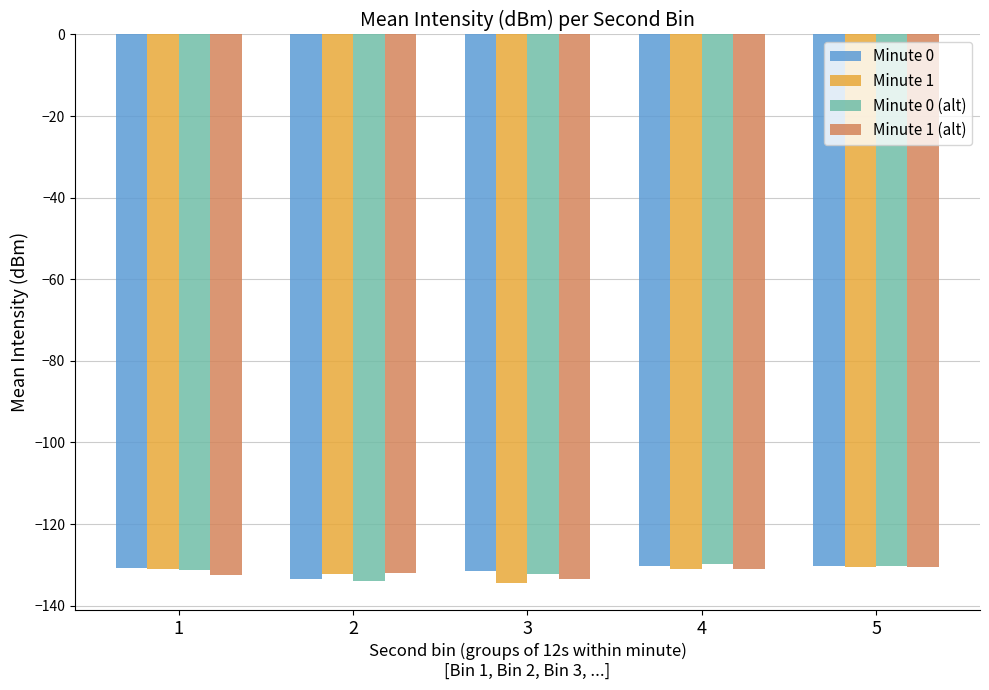

What is the difference between the maximum and minimum values in the Minute 1 (alt) series?

3.0